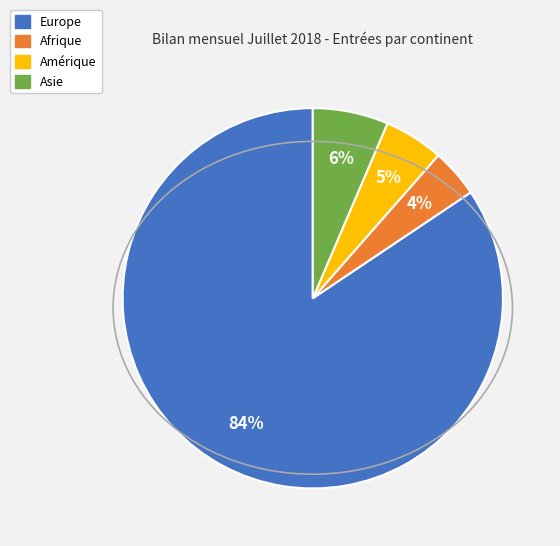

To the nearest percent, what is the average slice percentage?

25%